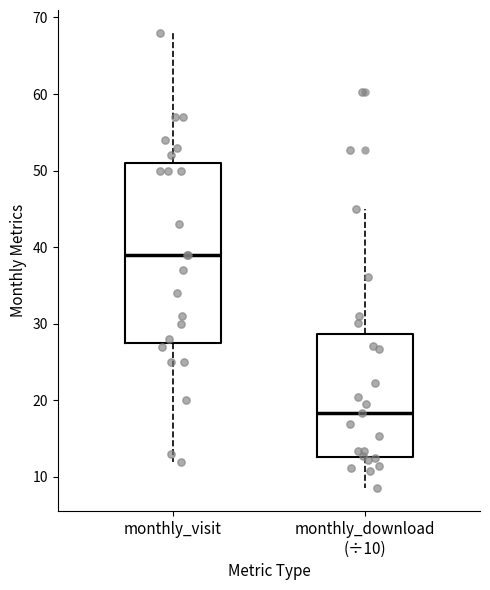

Reading left to right, read every box against the y-axis: the position of its median line, the range the box covers, and the ends of its whiskers. The values are not printed on the chart, so give them approximately, as read against the axis.

monthly_visit: median 39, box 28 to 51, whiskers 12 to 68
monthly_download (÷10): median 18, box 13 to 29, whiskers 9 to 45